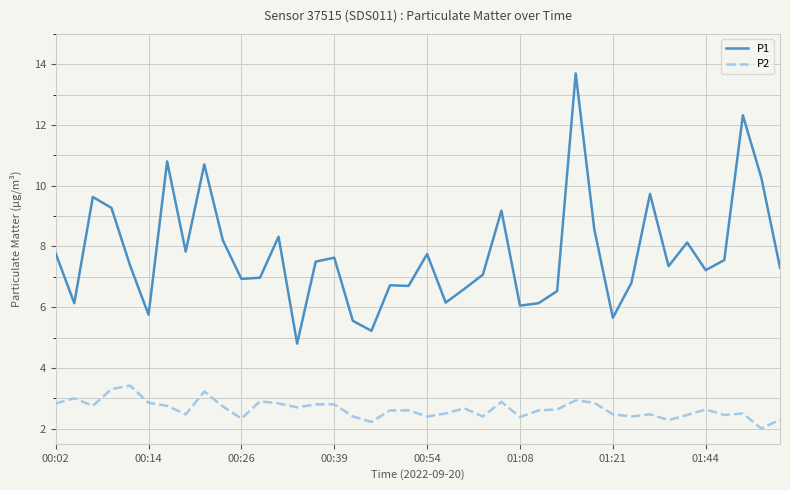

What is the difference between the maximum and minimum values in the P2 series?

1.4